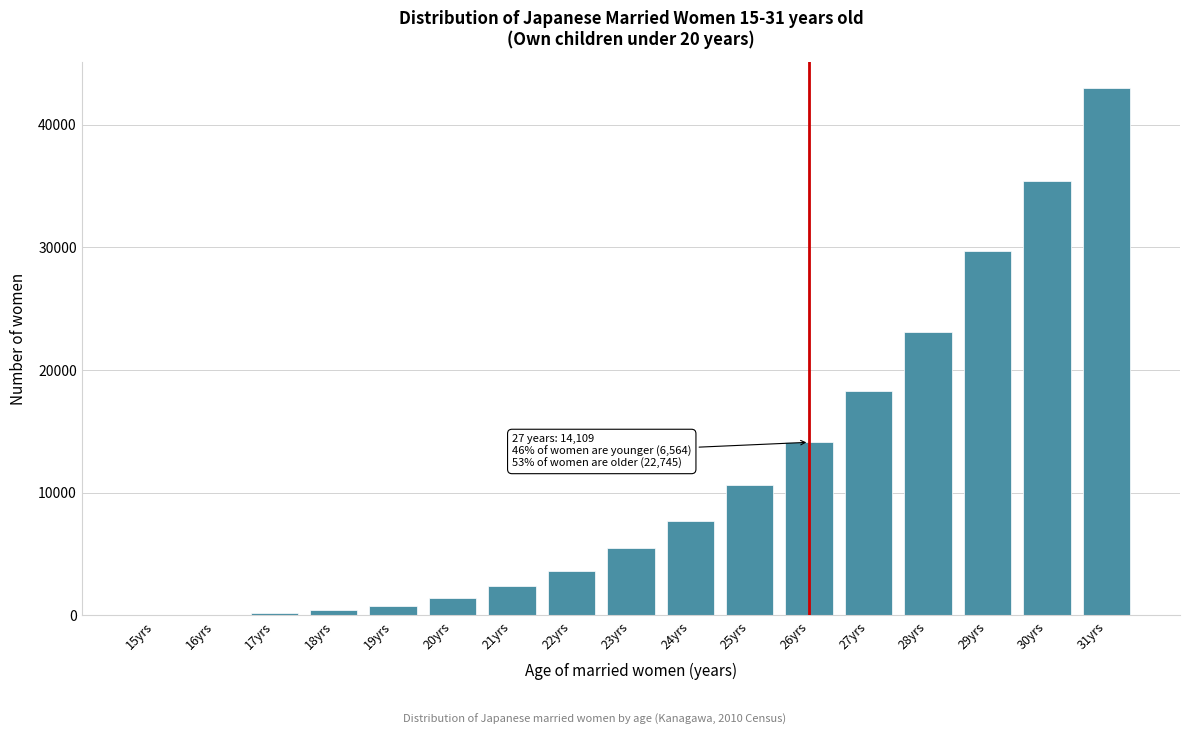

What is the sum of all values?

196210